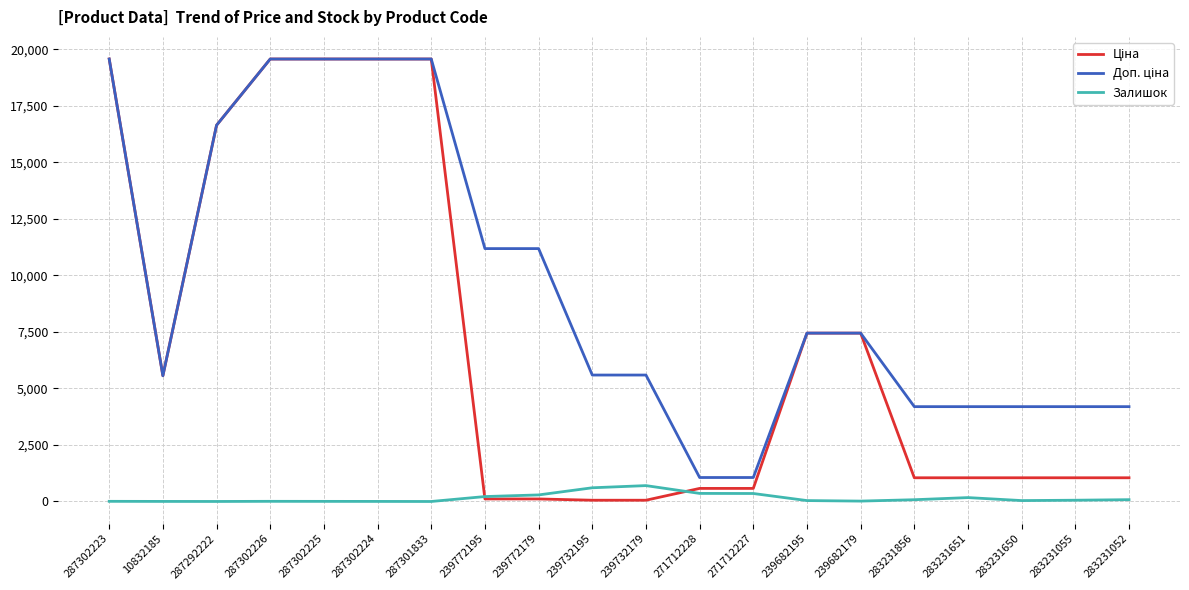

The Залишок series shows 5.0 at 287302225. True or false?

True